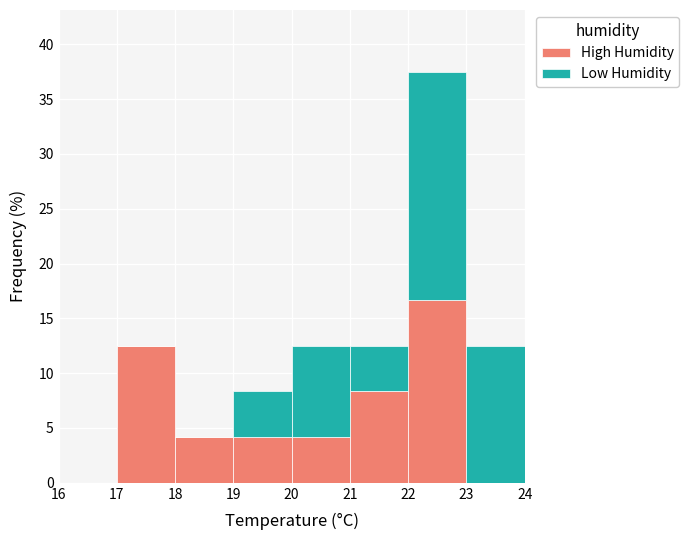

Reading left to right, list every stacked bar in this chart as the range it spans on the x-axis followed by its total height. The values are not printed on the chart, so give them approximately, as read against the axis.

16 to 17: 0
17 to 18: 12.5
18 to 19: 4.0
19 to 20: 8.5
20 to 21: 12.5
21 to 22: 12.5
22 to 23: 37.5
23 to 24: 12.5